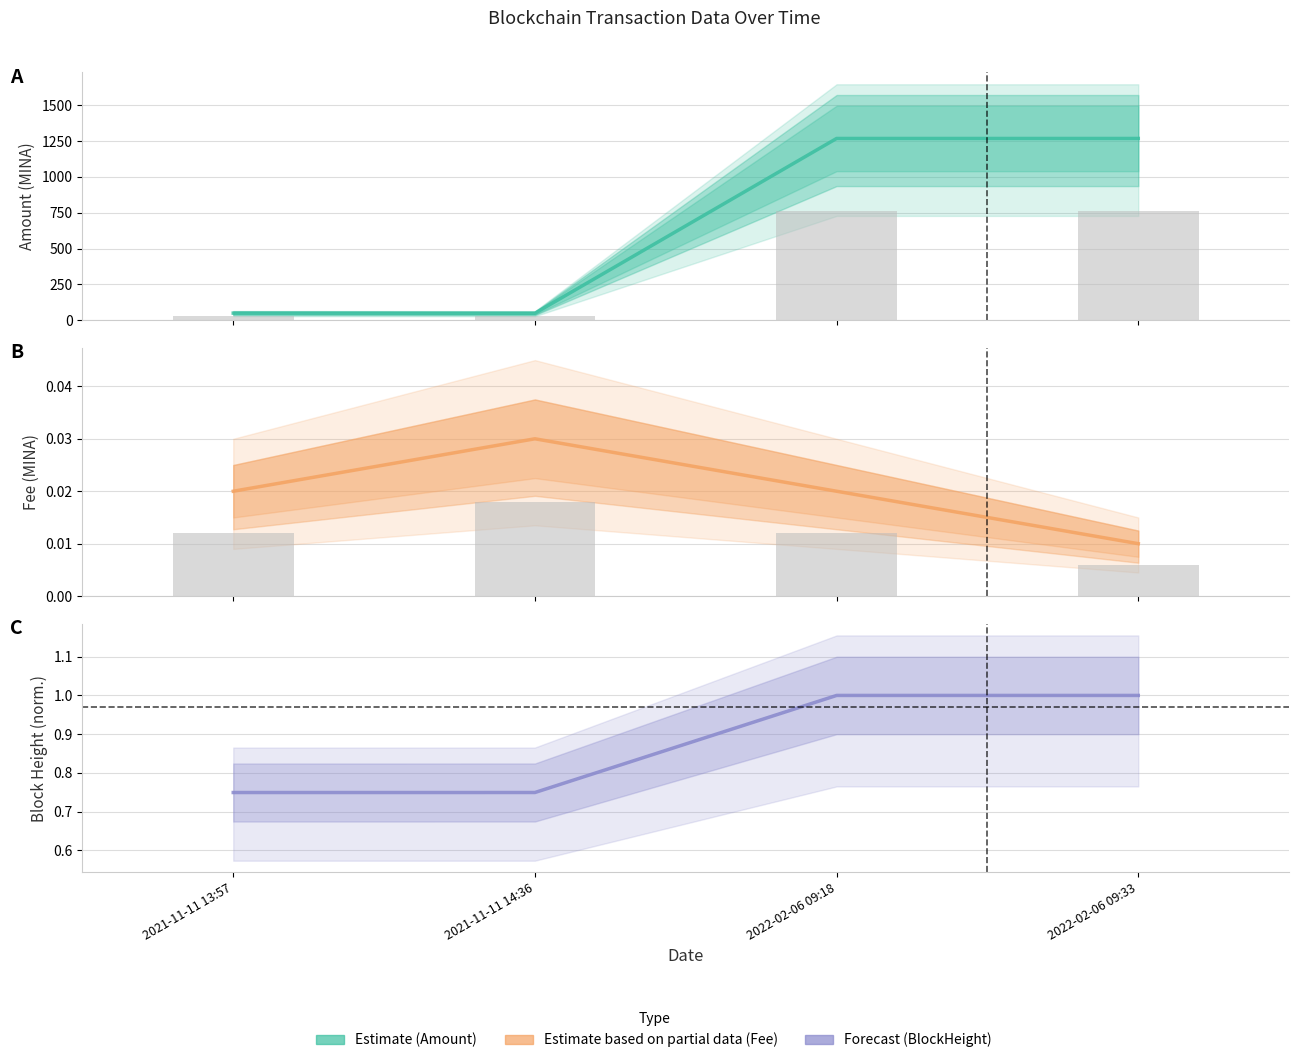

What is the total value across all series at 2021-11-11 13:57?

50.8